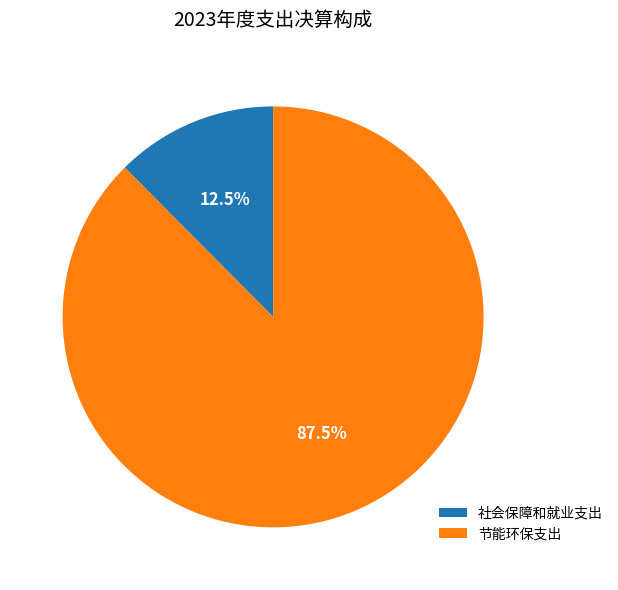

To the nearest percent, what is the difference between the largest and smallest slice percentages?

75%